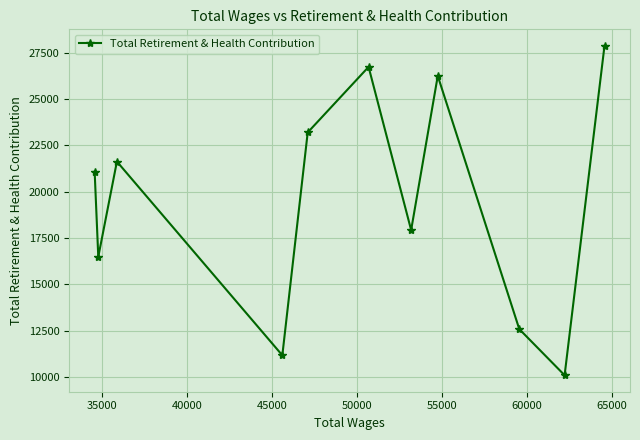

What is the sum of all values?

214930